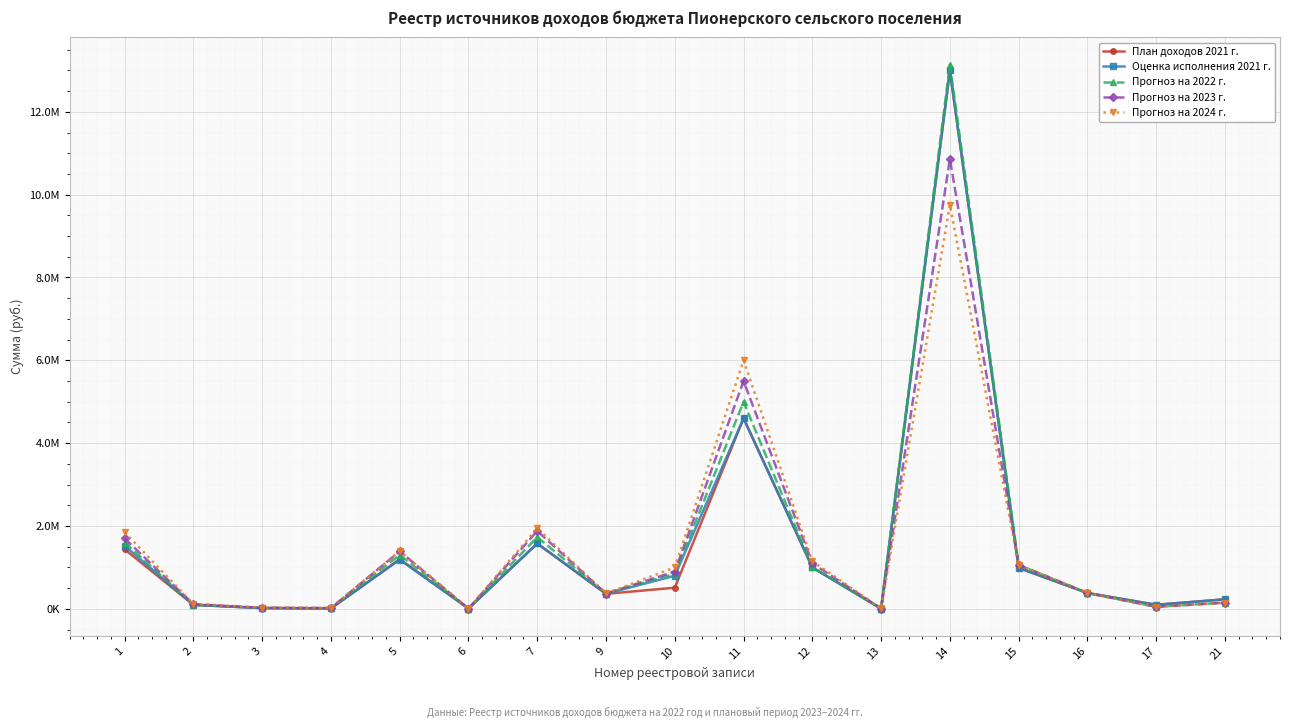

Reading left to right, list all the values displayed in this chart.

План доходов 2021 г.: 1438000	96000	18000	10000	1199670	6840	1578090	362000	510000	4600000	1000000	5000	12998000	987900	382300	97494	230000
Оценка исполнения 2021 г.: 1526000	96000	18000	10000	1186950	6840	1578090	365000	800000	4600000	1000000	5000	12998000	987900	382300	97494	230000
Прогноз на 2022 г.: 1600000	100000	20000	15000	1300150	7200	1731290	367000	850000	5000000	1000000	5000	13141540	1061317	382300	50000	150000
Прогноз на 2023 г.: 1700000	110000	25000	20000	1388630	7780	1879460	369000	900000	5500000	1100000	7000	10861822	1061317	382300	50000	150000
Прогноз на 2024 г.: 1850000	120000	30000	25000	1395270	8060	1944730	371000	1000000	6000000	1150000	9000	9754119	1061317	382300	50000	150000